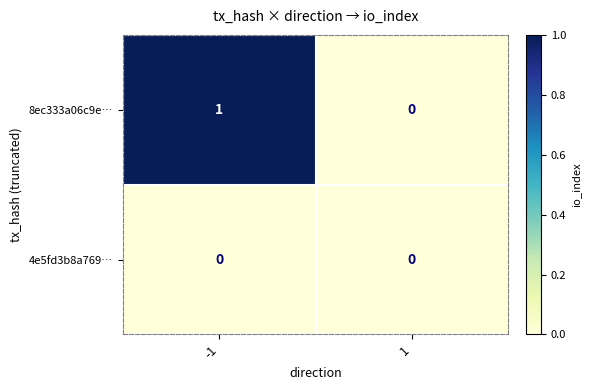

Which series has the largest range (max minus min)?

8ec333a06c9e…